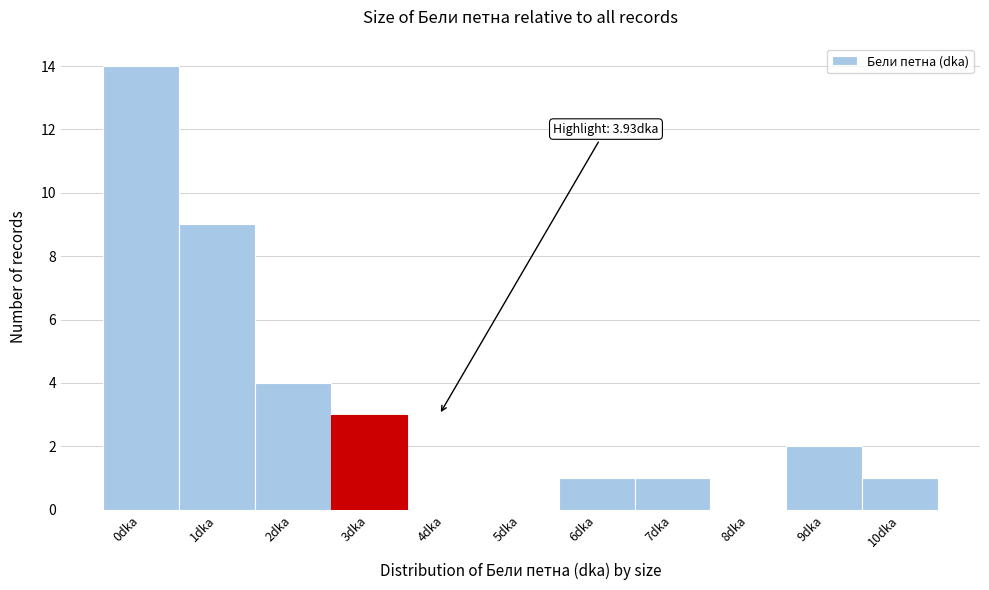

Reading left to right, list all the values displayed in this chart.

0dka=14	1dka=9	2dka=4	3dka=3	4dka=0	5dka=0	6dka=1	7dka=1	8dka=0	9dka=2	10dka=1